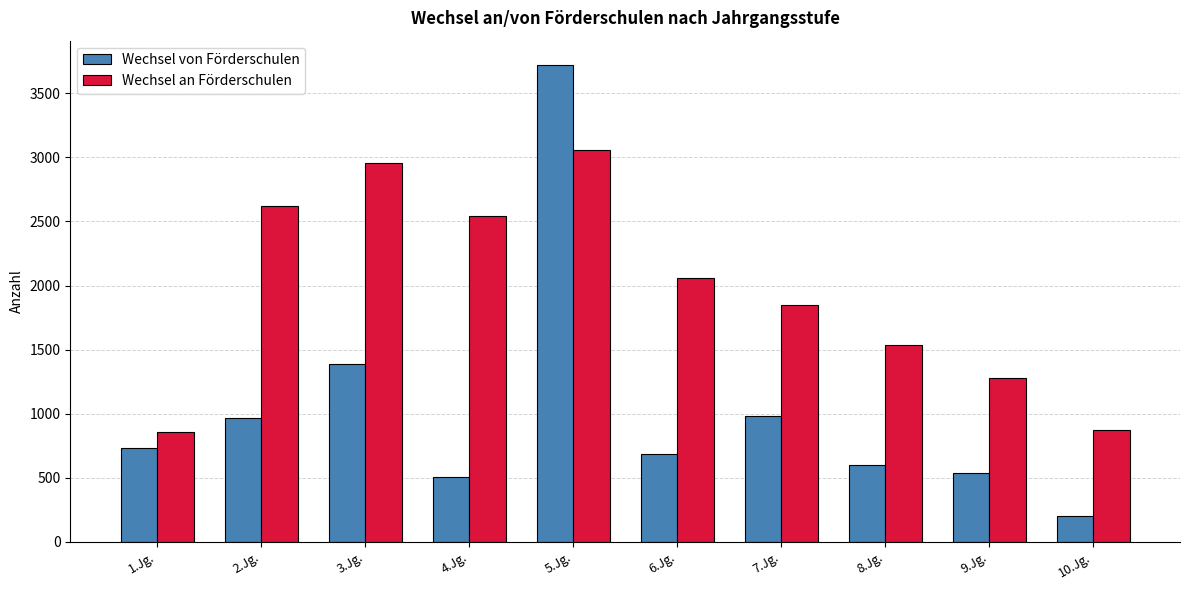

Reading left to right, transcribe all the data shown in this chart.

Wechsel von Förderschulen: 1.Jg.=733	2.Jg.=963	3.Jg.=1390	4.Jg.=505	5.Jg.=3725	6.Jg.=687	7.Jg.=982	8.Jg.=602	9.Jg.=534	10.Jg.=205
Wechsel an Förderschulen: 1.Jg.=854	2.Jg.=2623	3.Jg.=2953	4.Jg.=2542	5.Jg.=3057	6.Jg.=2062	7.Jg.=1850	8.Jg.=1535	9.Jg.=1280	10.Jg.=876